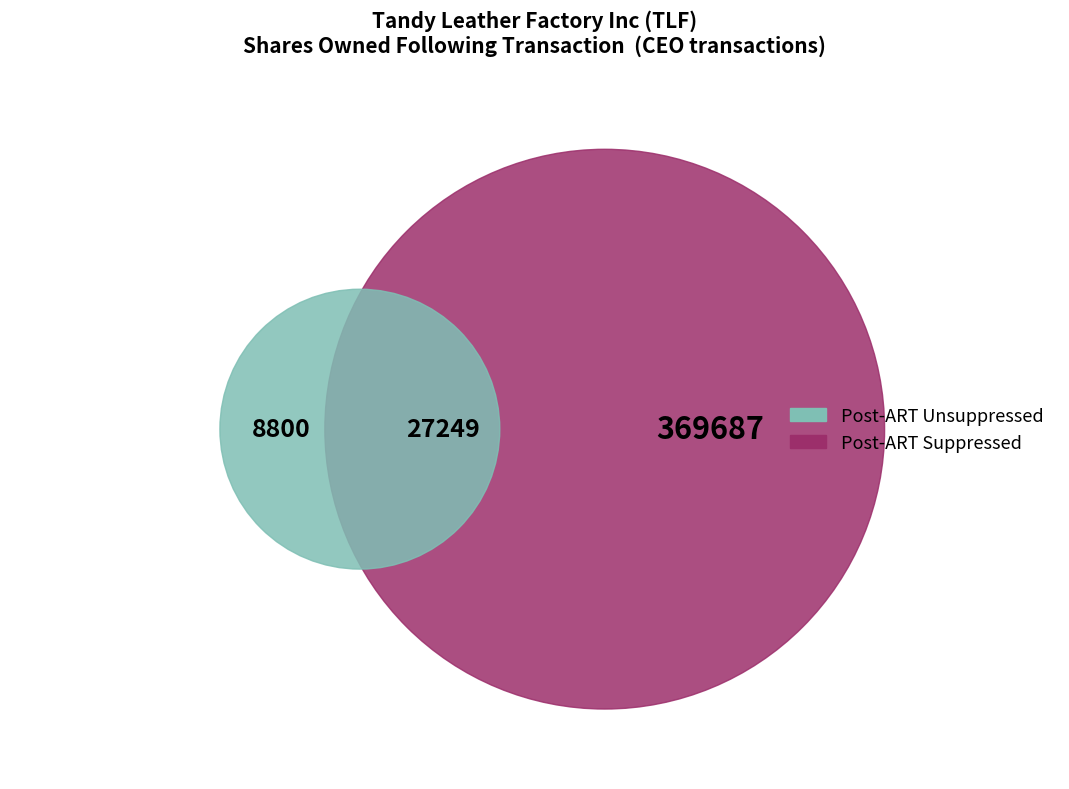

True or false: 2022-01-05 accounts for 42% of the total.

False